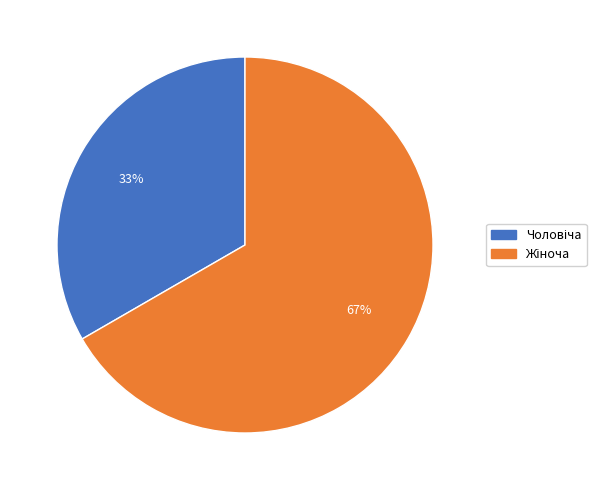

How many segments does this pie chart have?

2